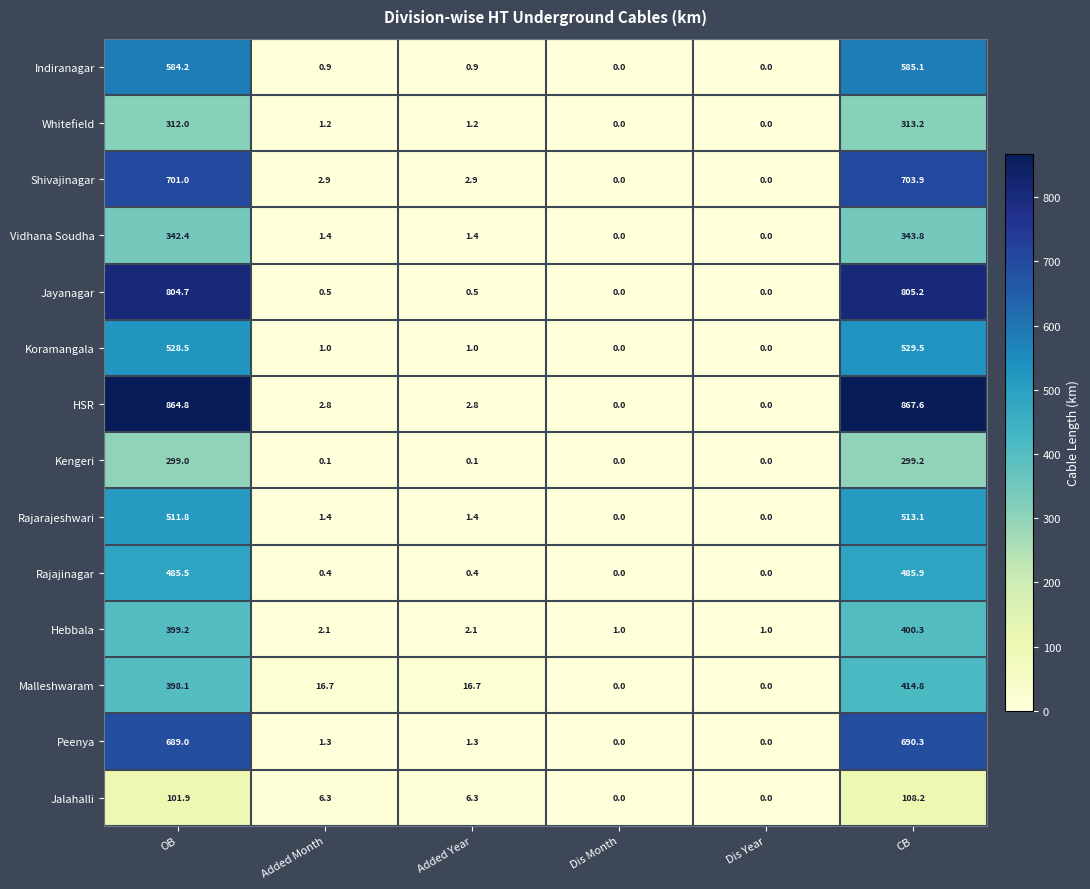

List the series in order of their peak value, highest first.

HSR, Jayanagar, Shivajinagar, Peenya, Indiranagar, Koramangala, Rajarajeshwari, Rajajinagar, Malleshwaram, Hebbala, Vidhana Soudha, Whitefield, Kengeri, Jalahalli